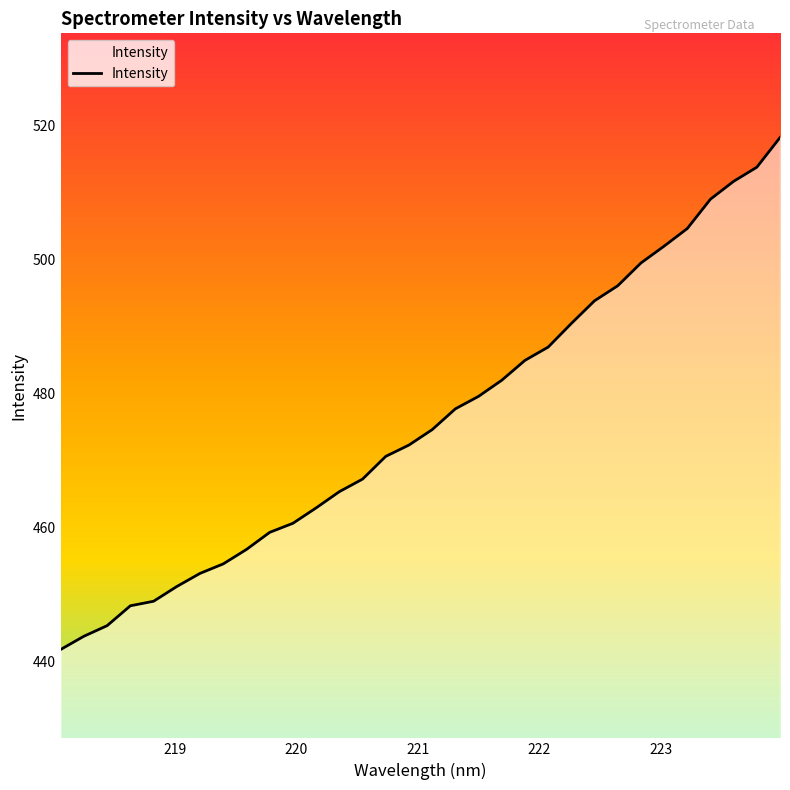

True or false: the data has more than 2 interior local peaks.

False